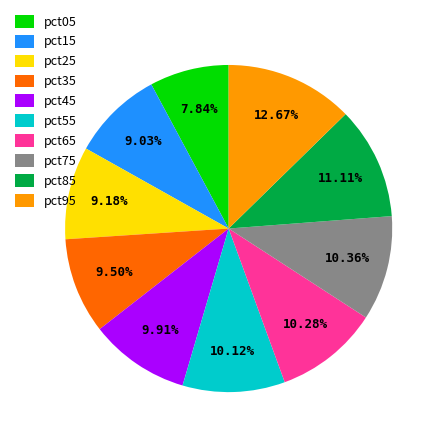

To the nearest percent, what is the difference between the pct85 and pct95 slice percentages?

2%